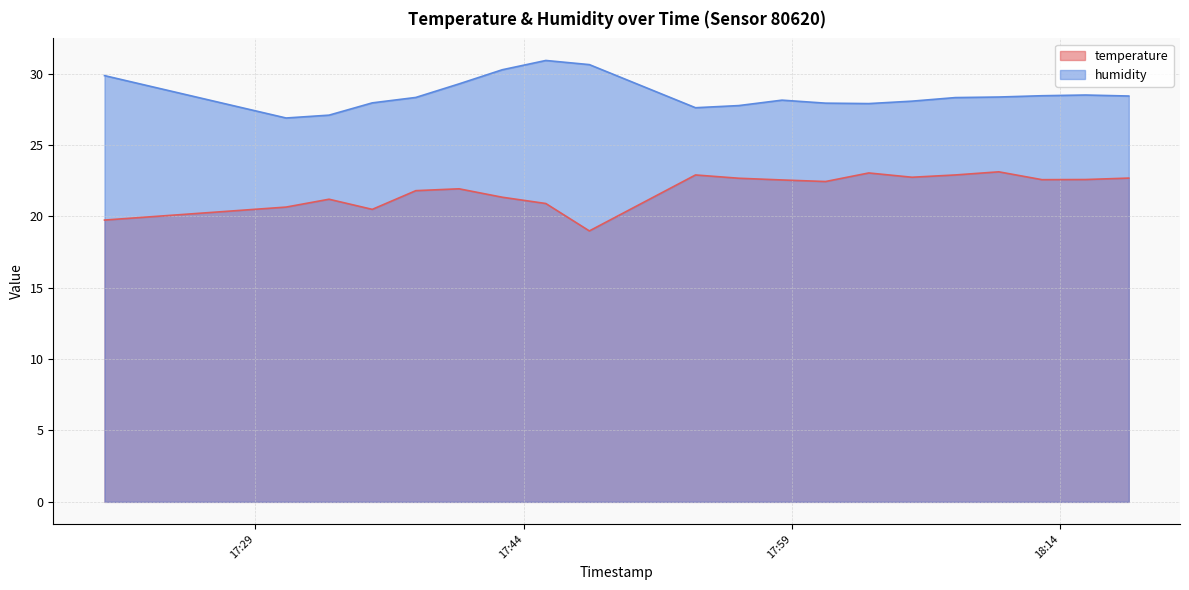

At which label does humidity reach its minimum?

2023-05-17T17:30:43